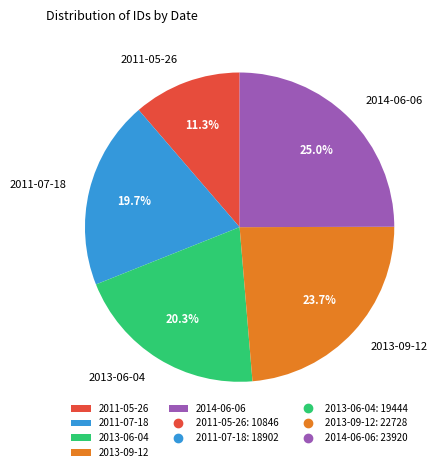

How many slices are in this pie chart?

5